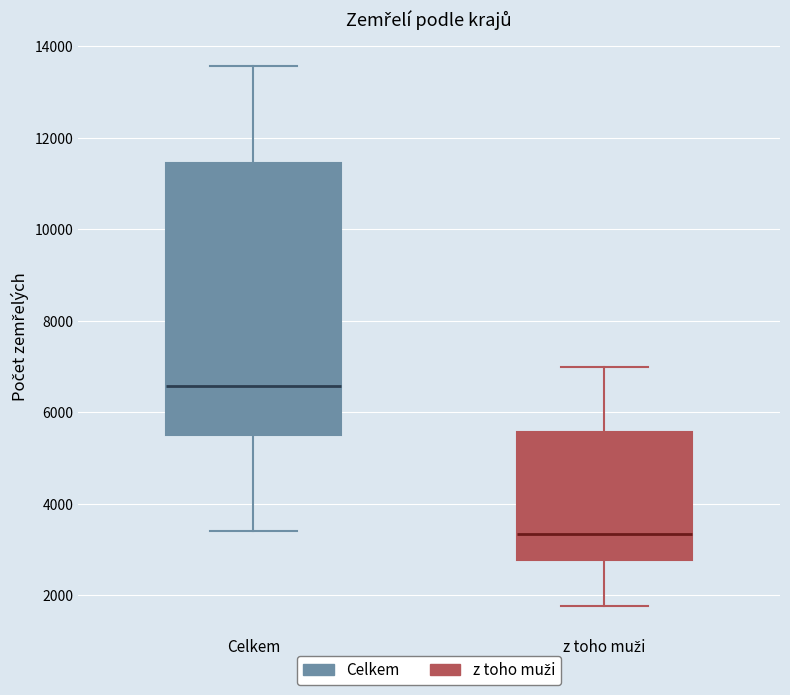

Reading left to right, read every box against the y-axis: the position of its median line, the range the box covers, and the ends of its whiskers. The values are not printed on the chart, so give them approximately, as read against the axis.

Celkem: median 6600, box 5400 to 11400, whiskers 3400 to 13600
z toho muži: median 3400, box 2800 to 5600, whiskers 1800 to 7000